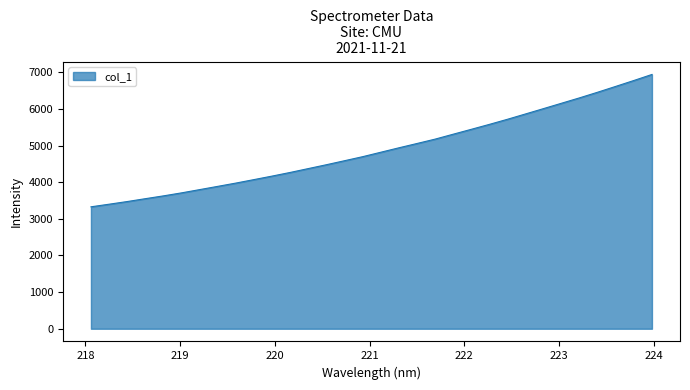

What is the minimum value shown in the chart?

3329.5